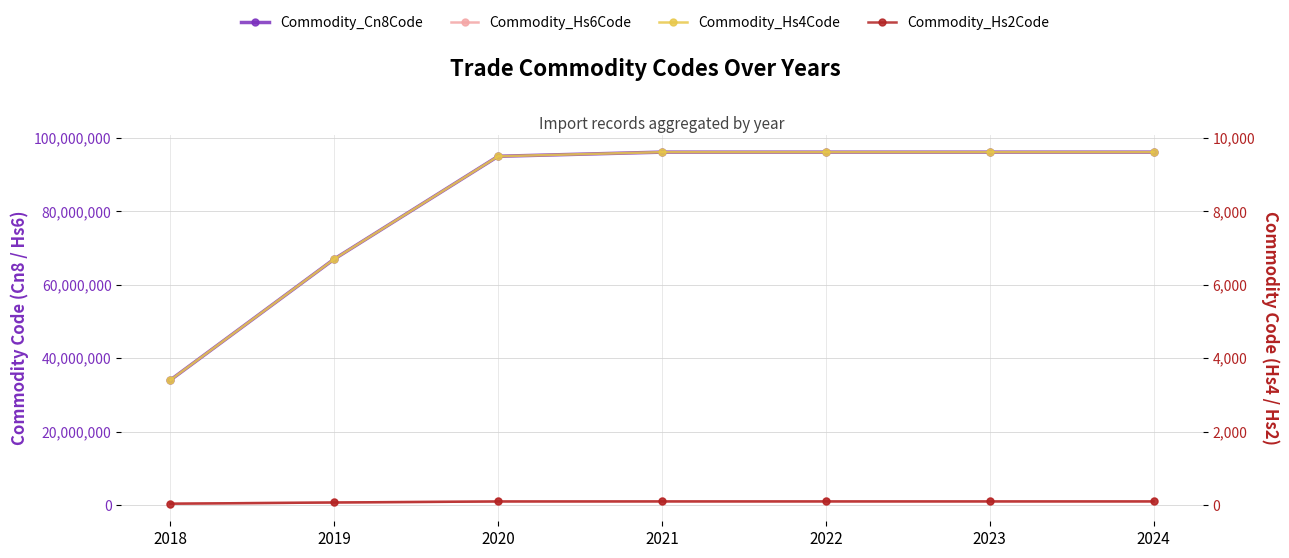

Between 2022 and 2023, which series saw the biggest shift?

Commodity_Cn8Code (avg)